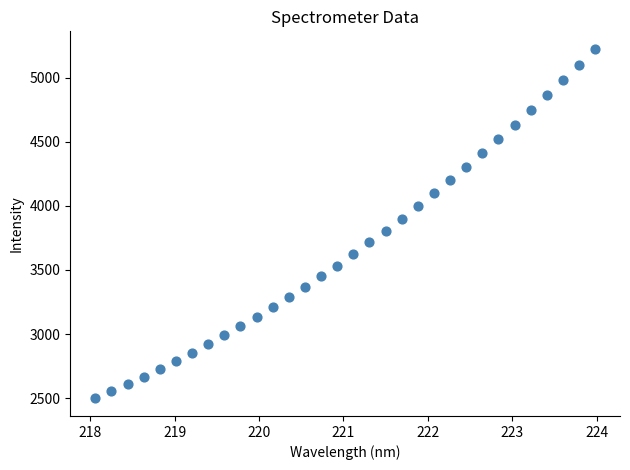

What is the range of X values (max minus min)?

5.9